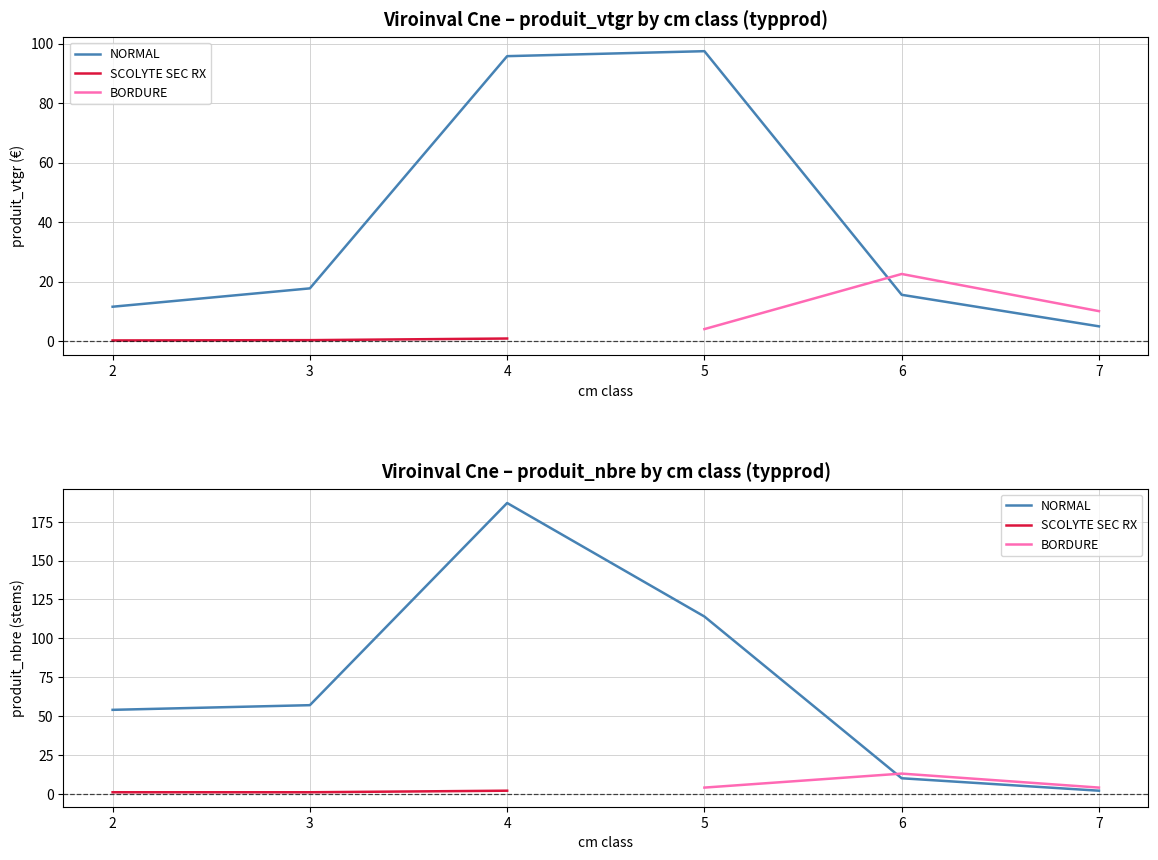

What is the maximum value for produit_nbre?

187.0